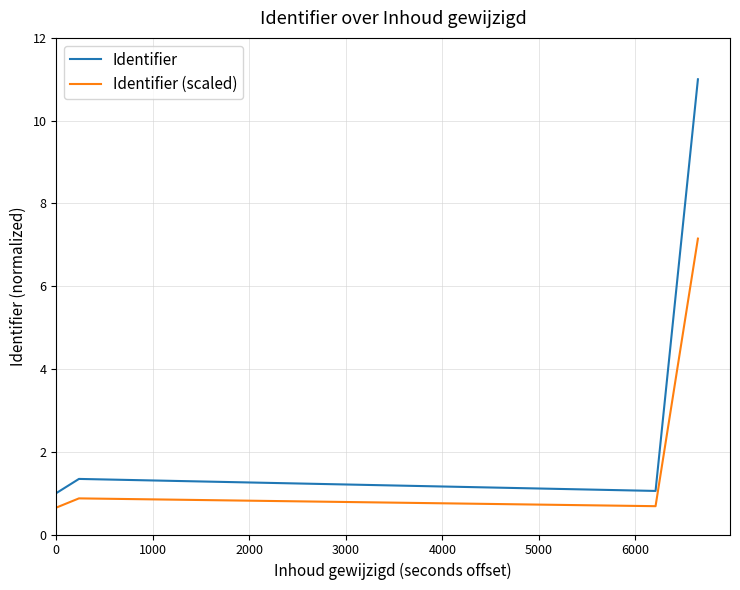

How many interior local peaks does the Identifier series have?

1